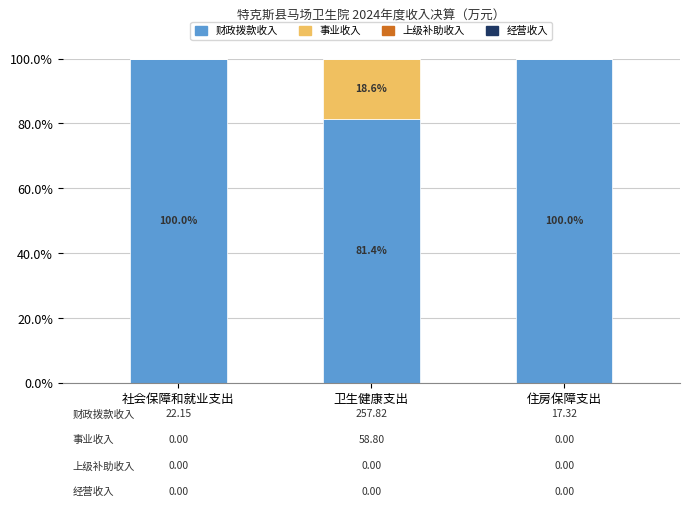

How many distinct data groups are displayed?

2